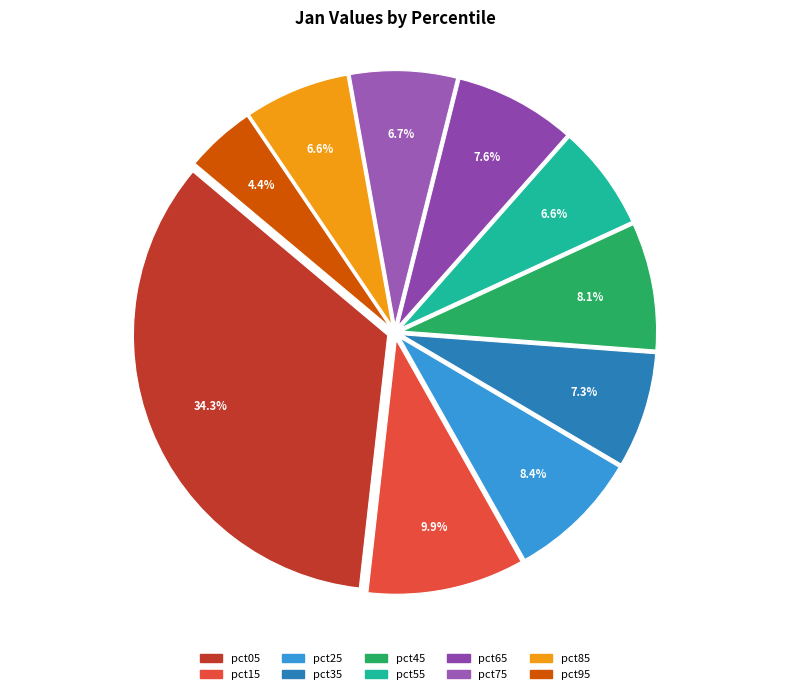

Do pct55 and pct65 together represent more than half of the pie?

No